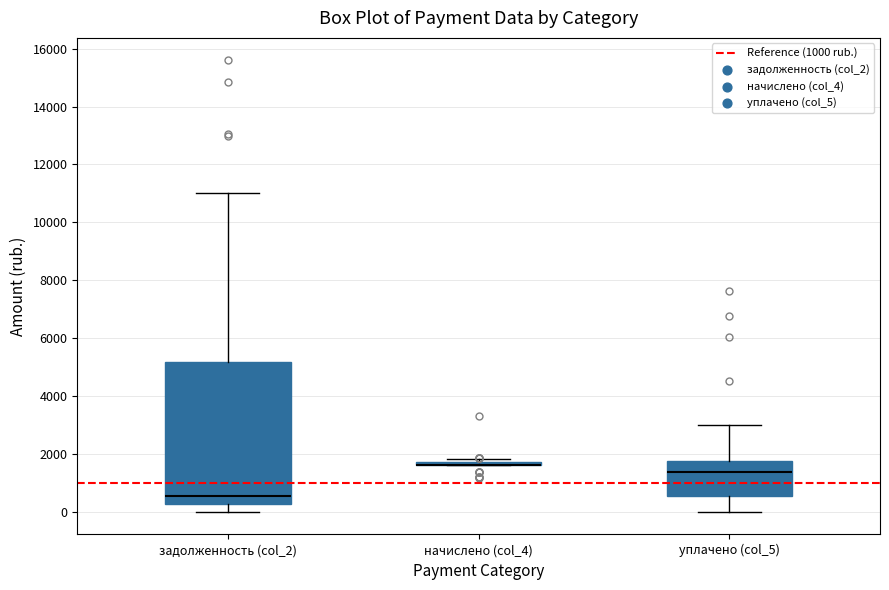

Which box is the tallest, from its lower edge to its upper edge?

задолженность (col_2)